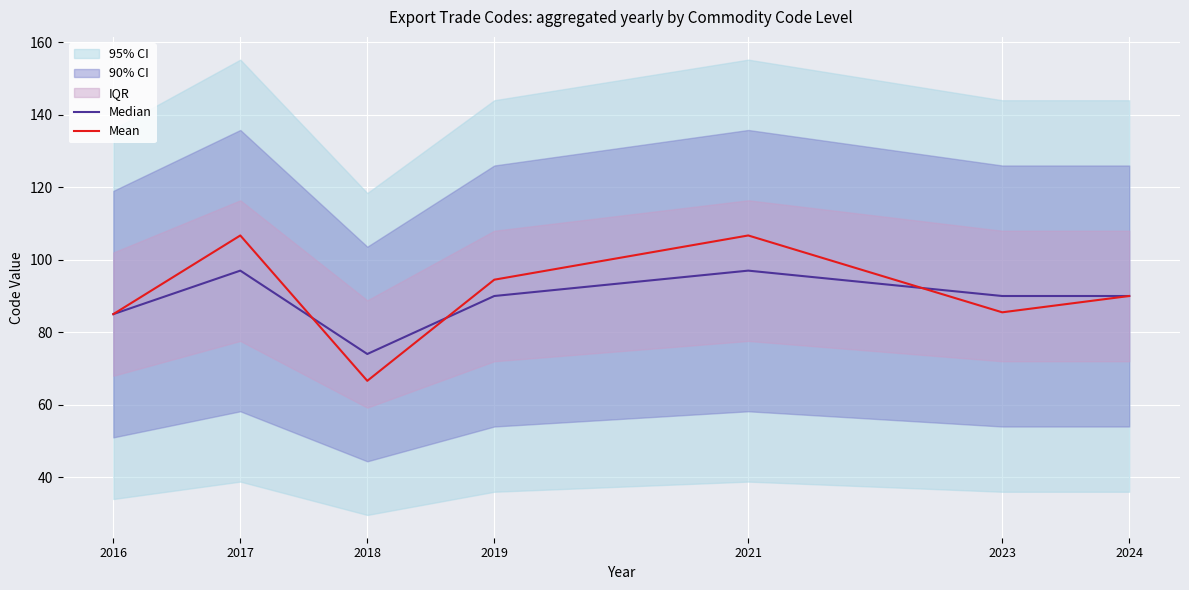

Where is the first local maximum for Mean?

2017